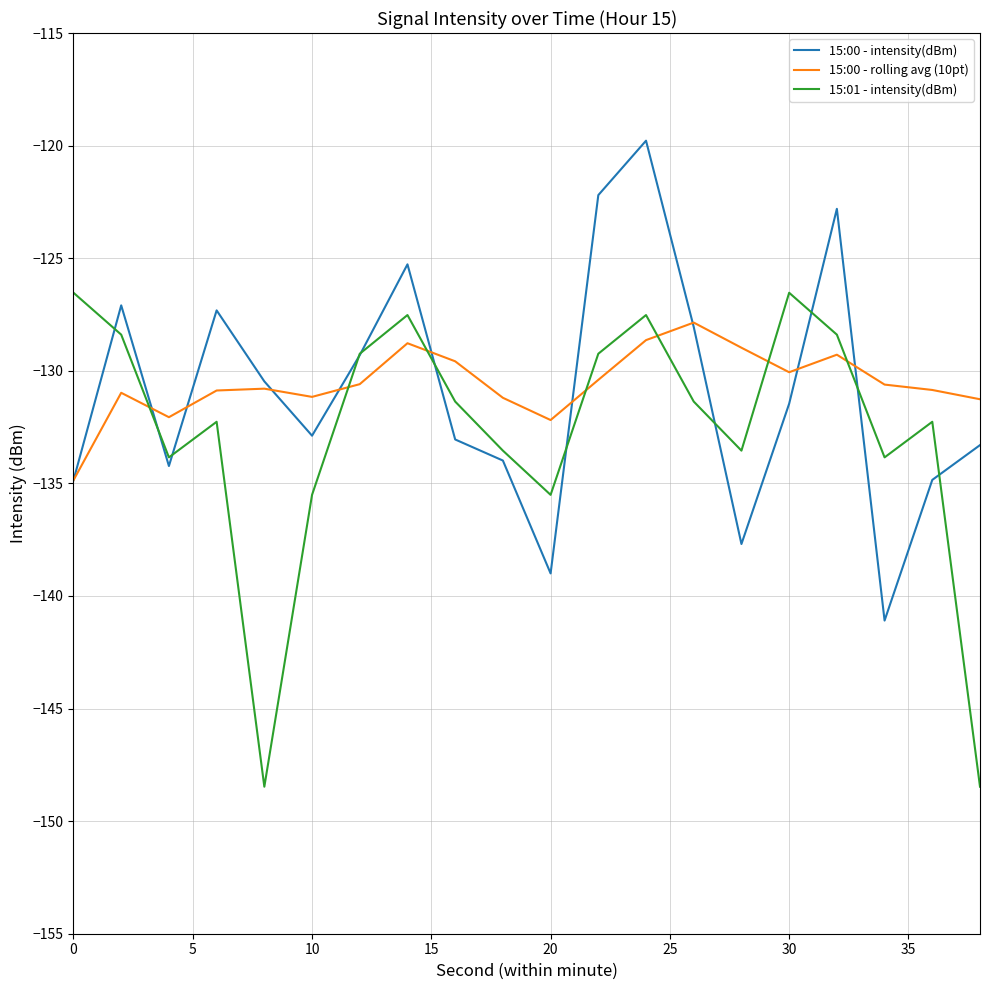

What is the lowest value of the 15:00 - intensity(dBm) series?

-141.1